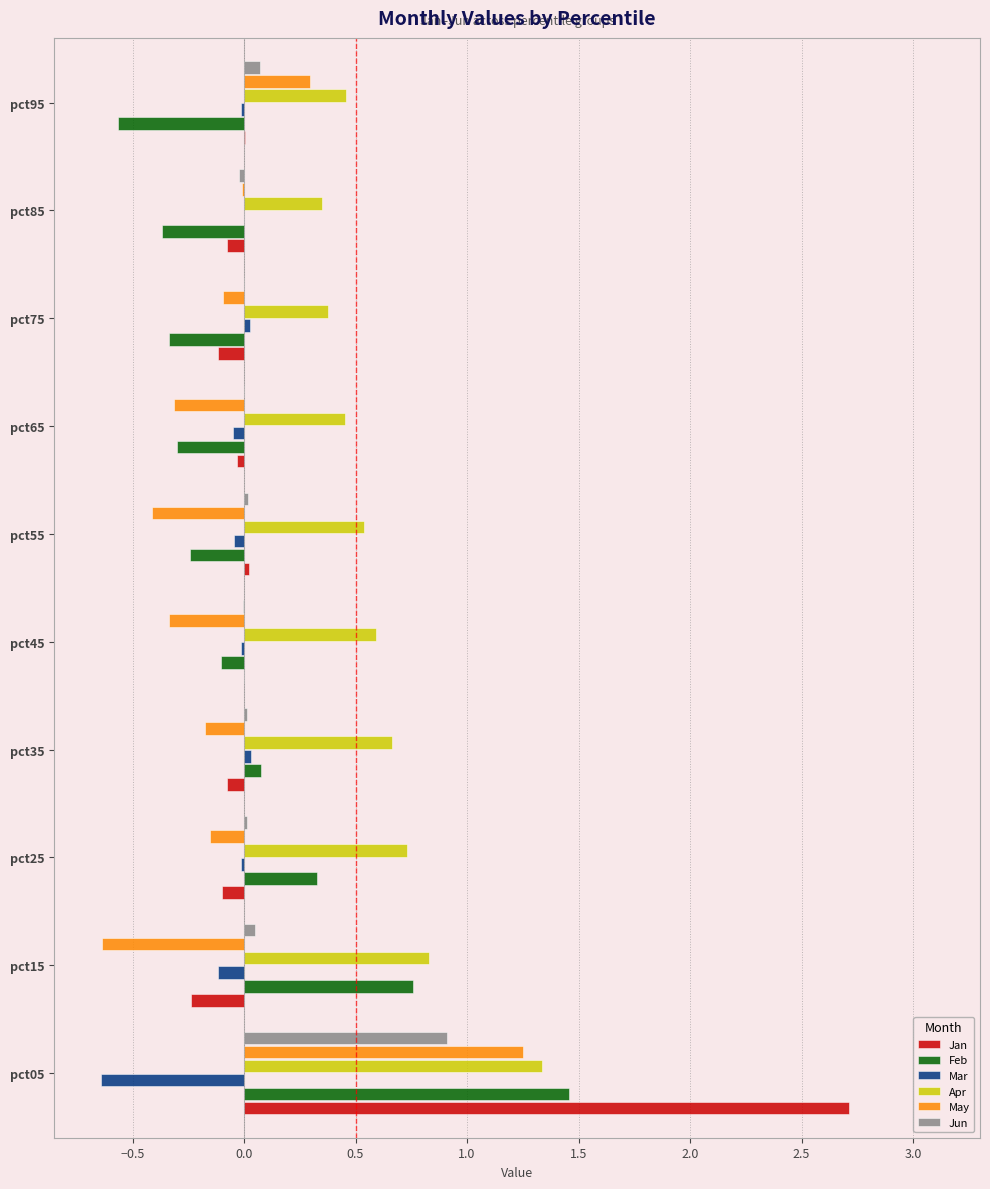

What is the maximum value shown in the chart?

2.7